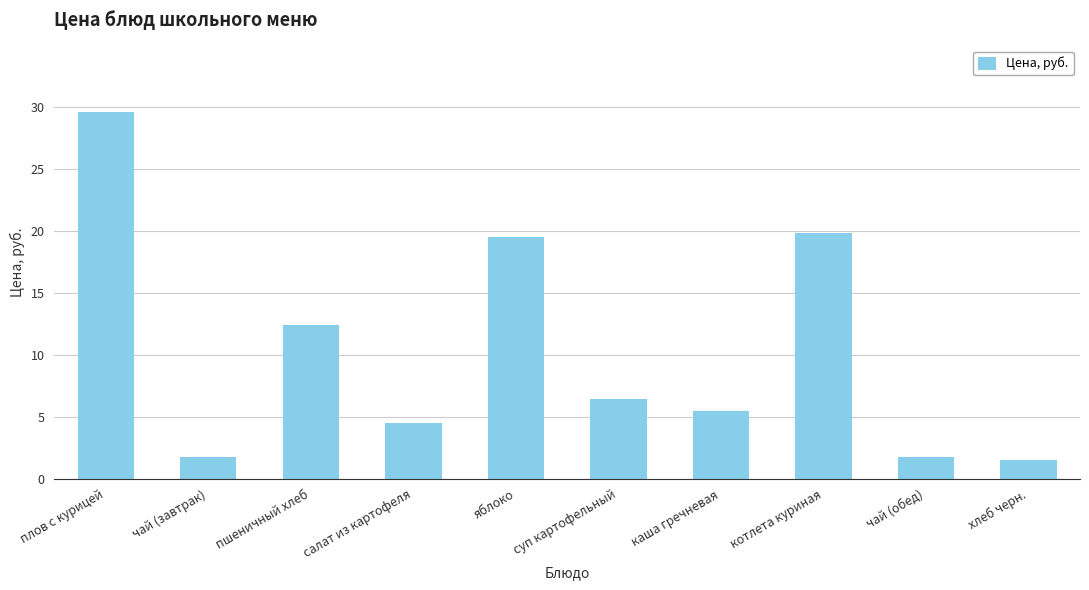

What is the sum of the values at салат из картофеля and плов с курицей?

34.1